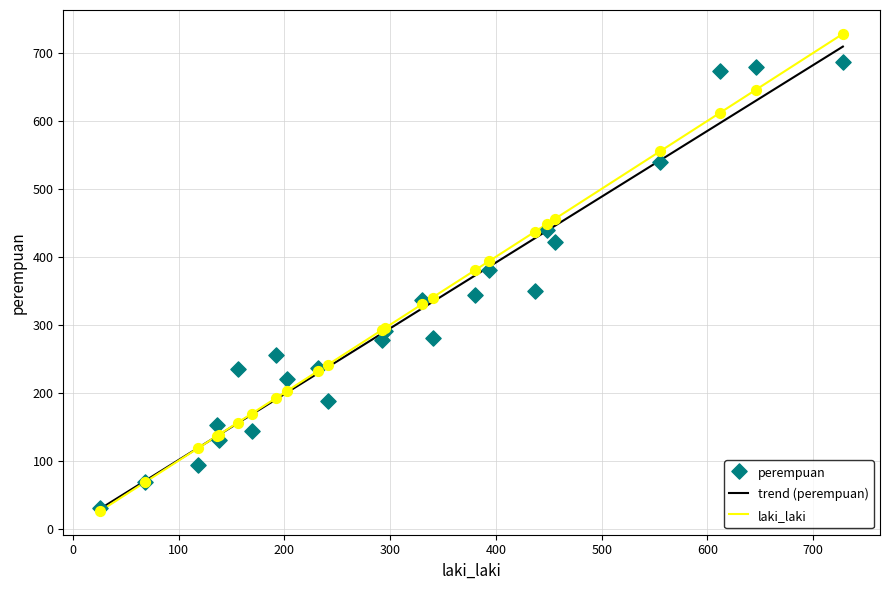

At how many categories does at least one series exceed 452?

5